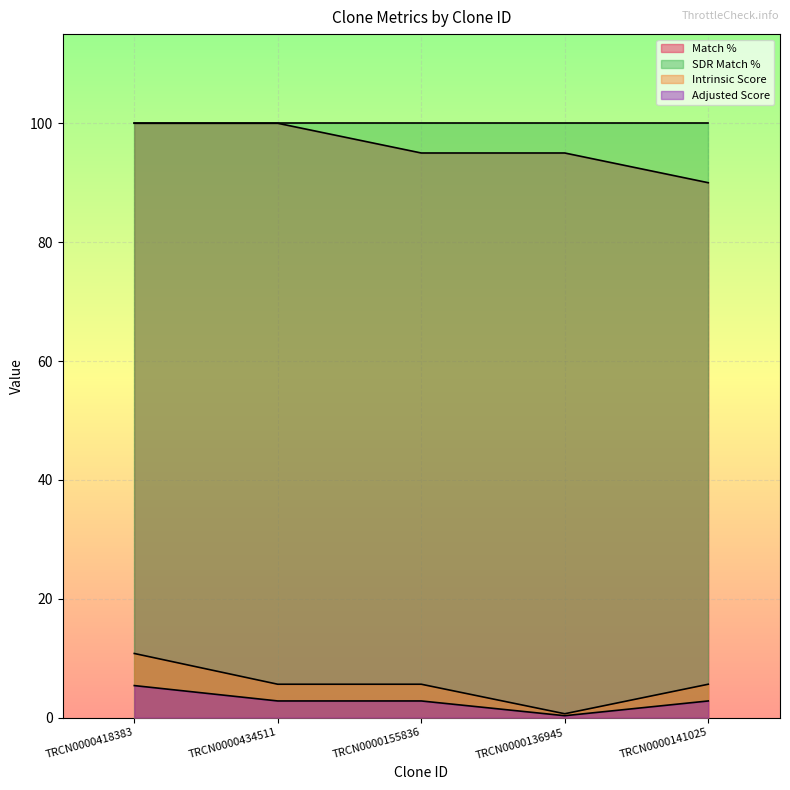

What are all the series names shown in the legend?

Match %, SDR Match %, Intrinsic Score, Adjusted Score